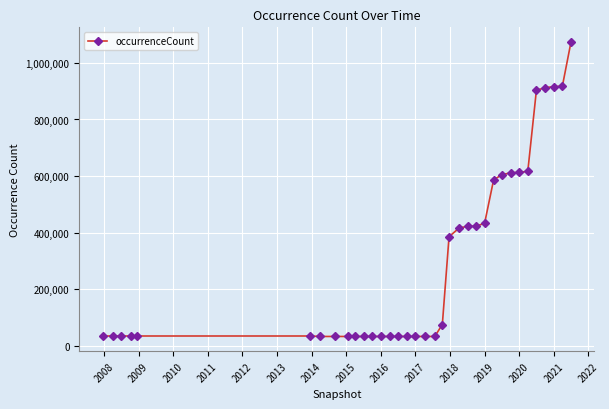

What is the value of the 33rd point from the left?

916049